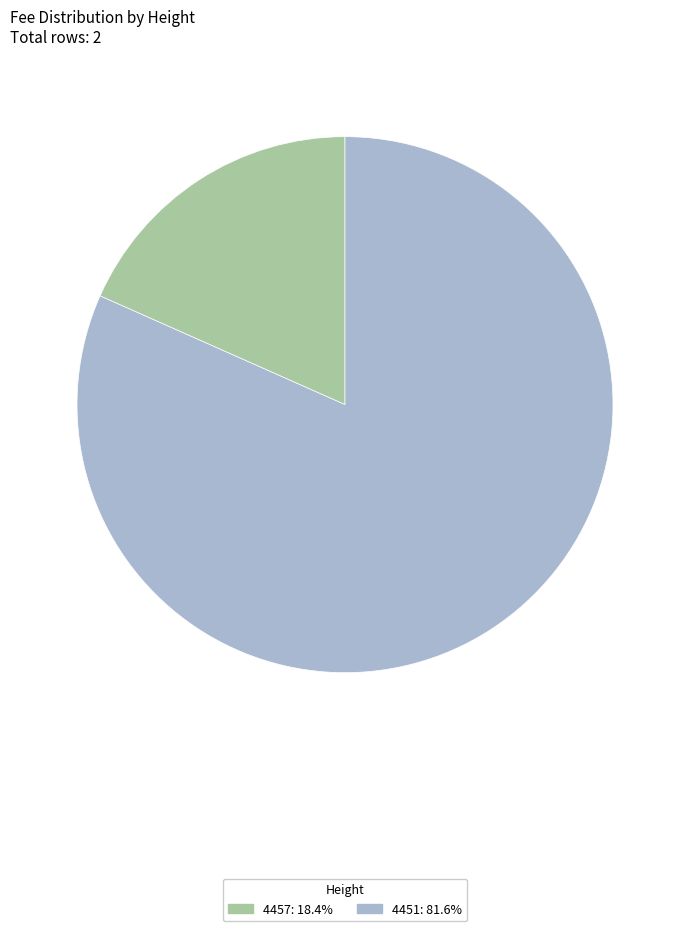

Is 4451 the majority of the pie?

Yes